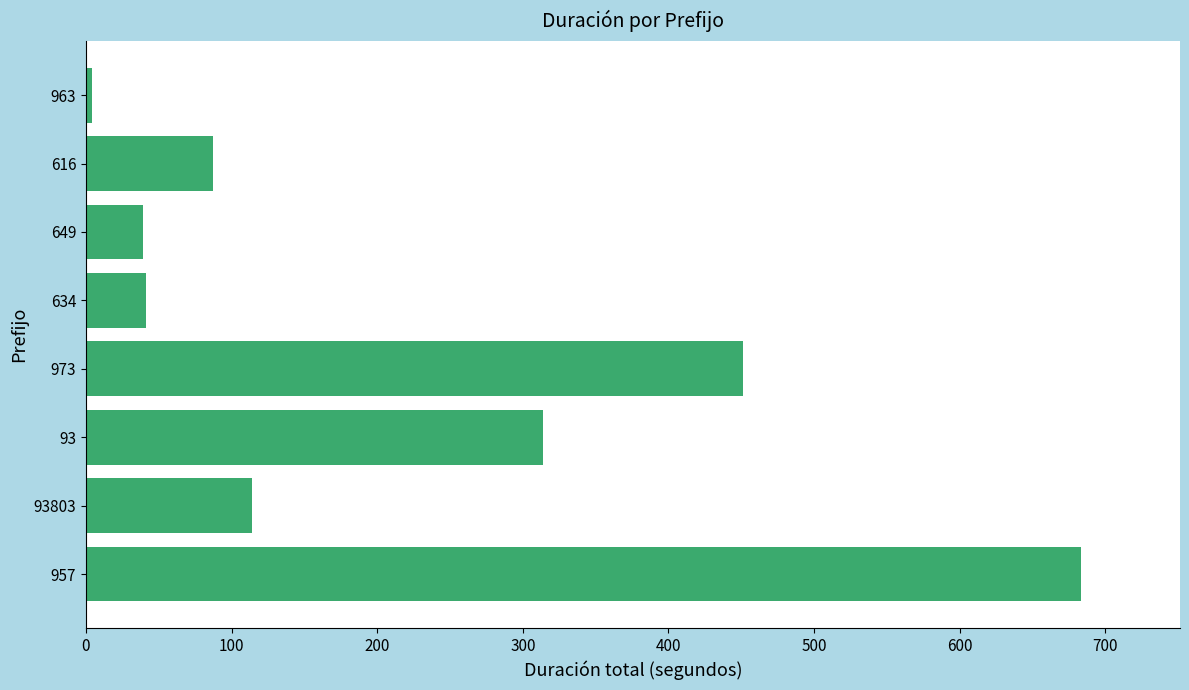

True or false: the data shows 759 at 973.

False